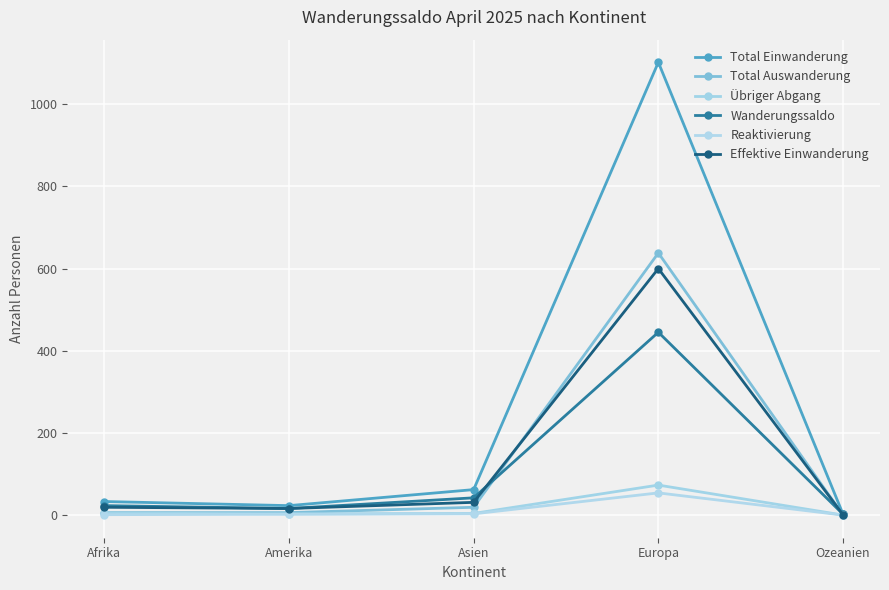

At which label does Total Einwanderung first exceed 33?

Asien